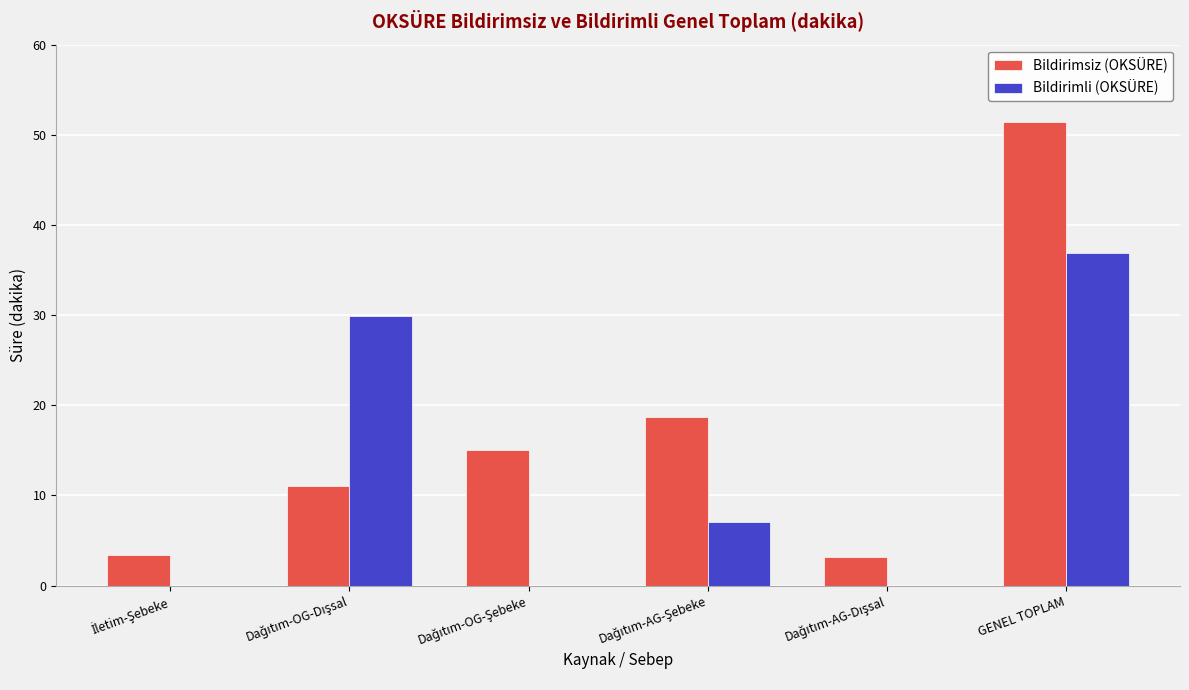

What is the maximum value shown in the chart?

51.4